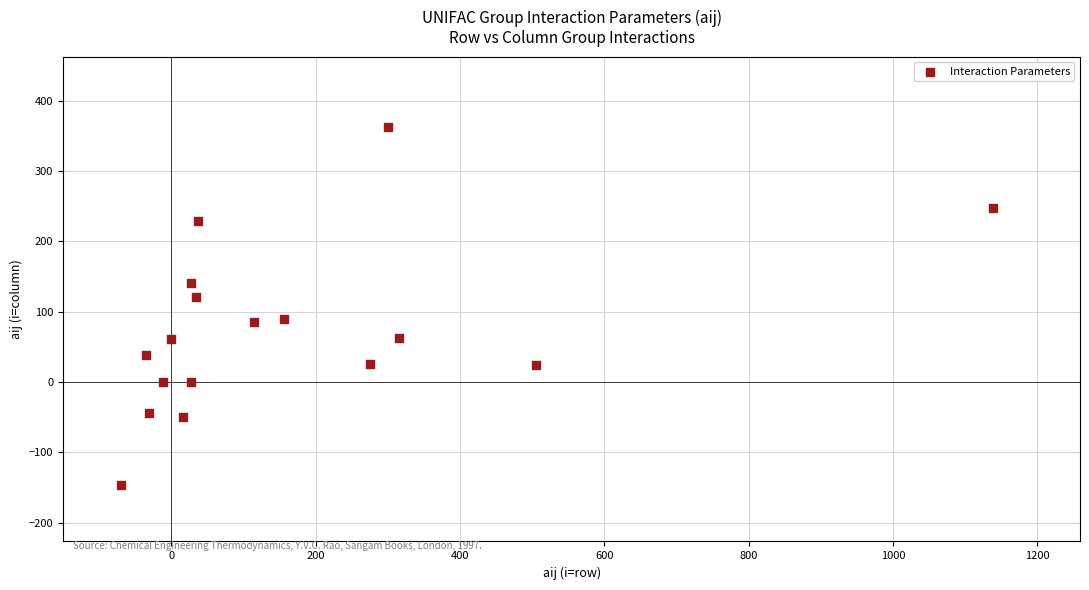

What is the range of Y values (max minus min)?

509.1